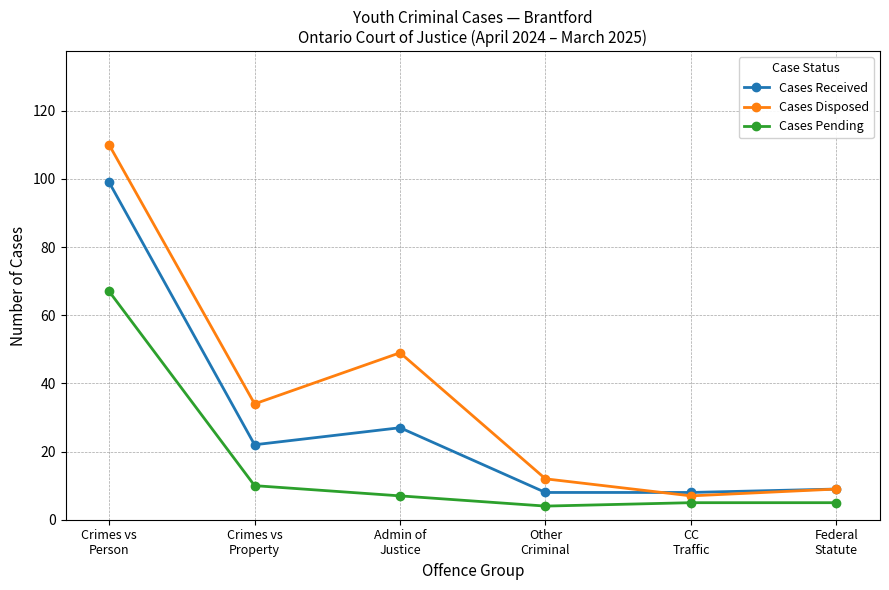

What is the sum of the Cases Received values at Admin of
Justice and Crimes vs
Person?

126